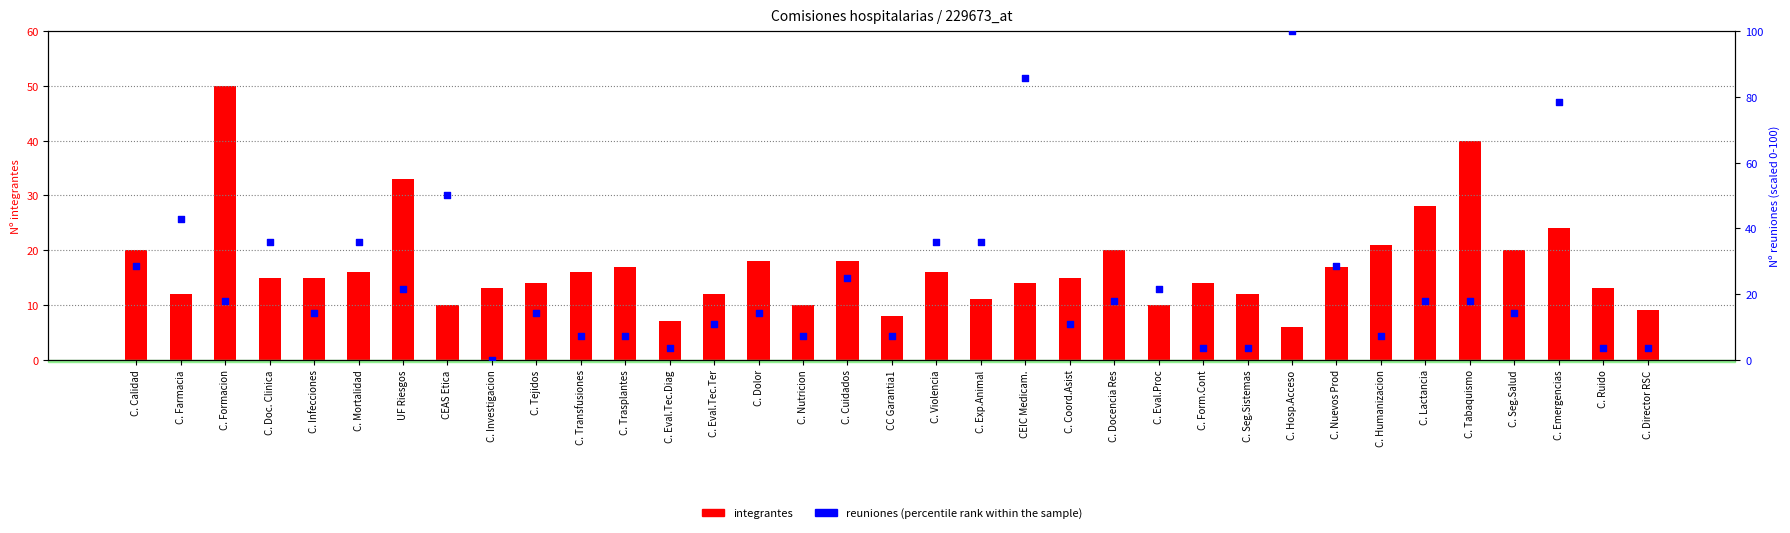

Which series contains the highest Y value?

percentile rank within the sample